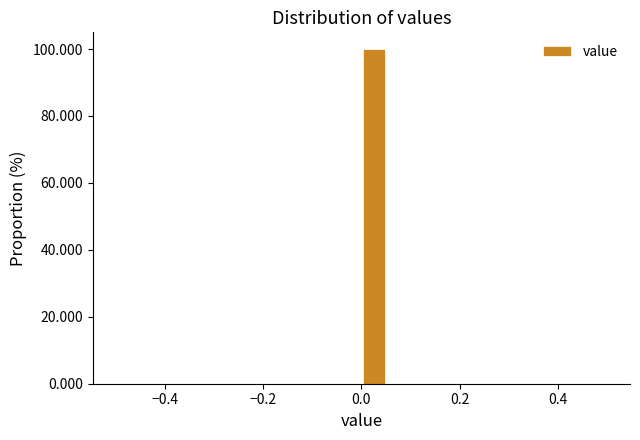

Around what value on the x-axis is the tallest bar? Give the approximate position of its centre, as read against the axis.

0.02